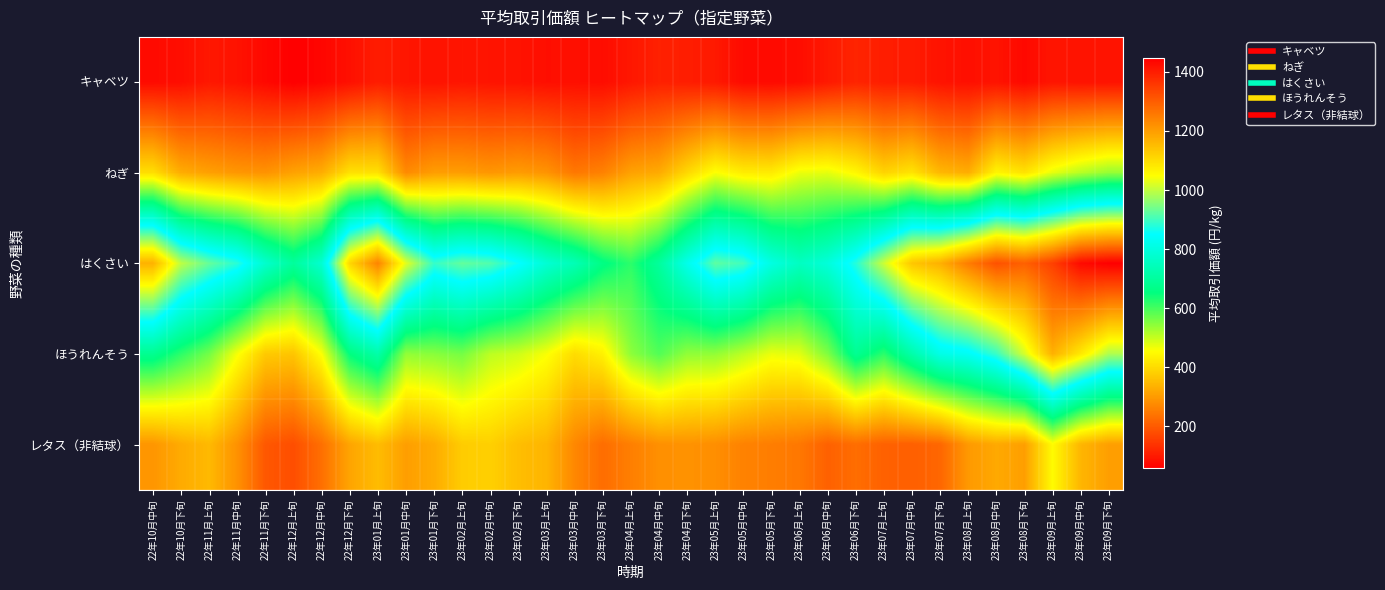

What is the total value across all series at 23年04月上旬?

1826.5